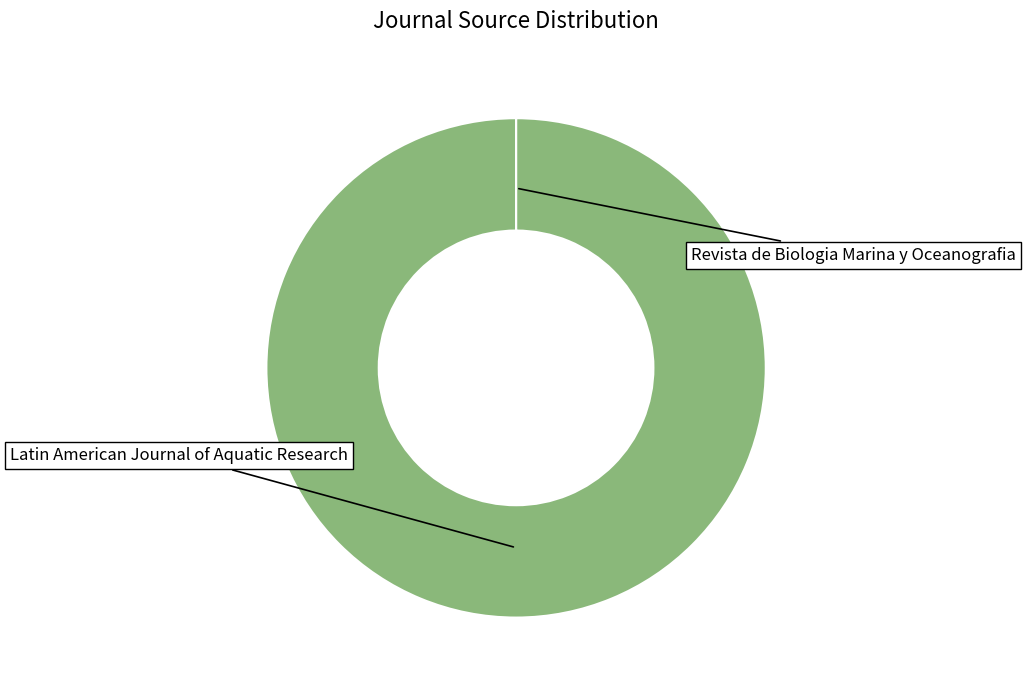

To the nearest percent, what is the combined percentage of Latin American Journal of Aquatic Research and Revista de Biologia Marina y Oceanografia?

100%